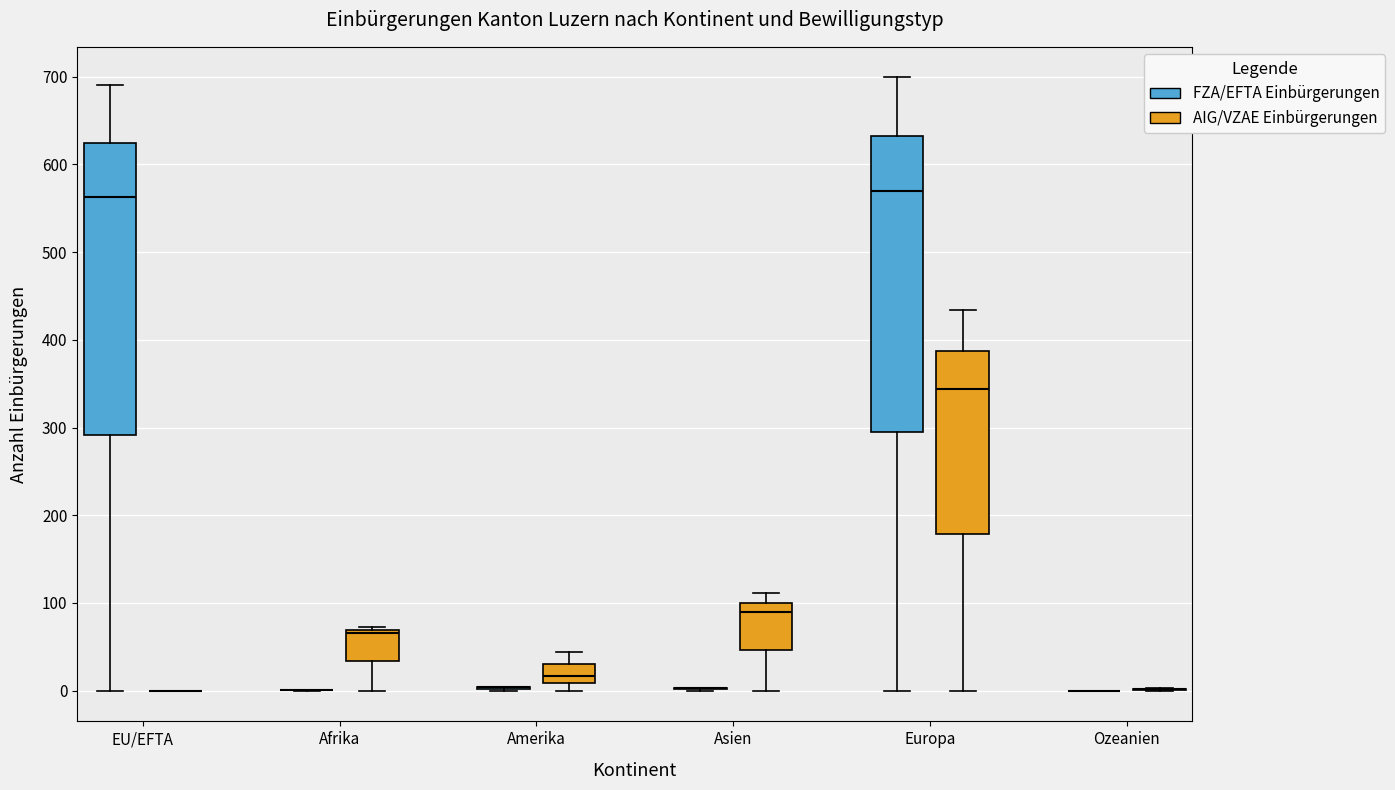

Where does the median line of the box for Asien (AIG/VZAE Einbürgerungen) sit on the y-axis? The values are not printed on the chart, so give them approximately, as read against the axis.

90